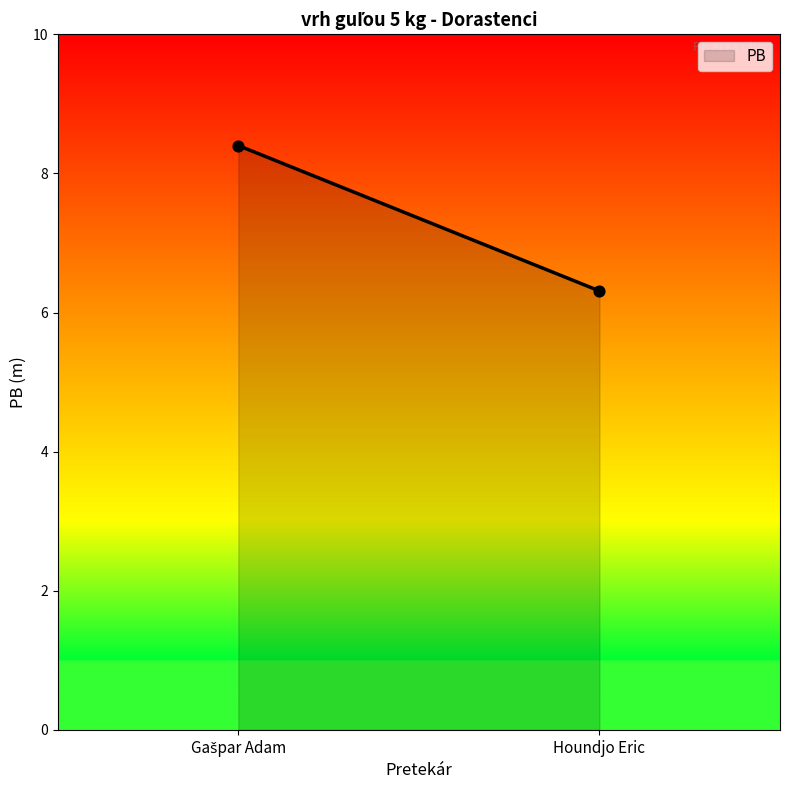

What Y value in the scatter plot is closest to 7?

6.3